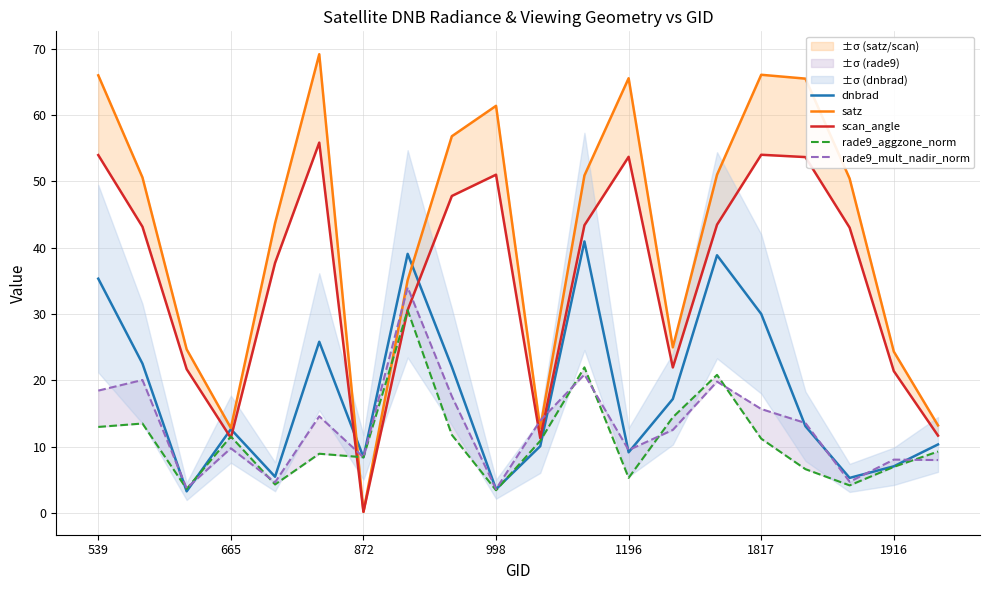

True or false: dnbrad has a value of 12.4 at 872.

False